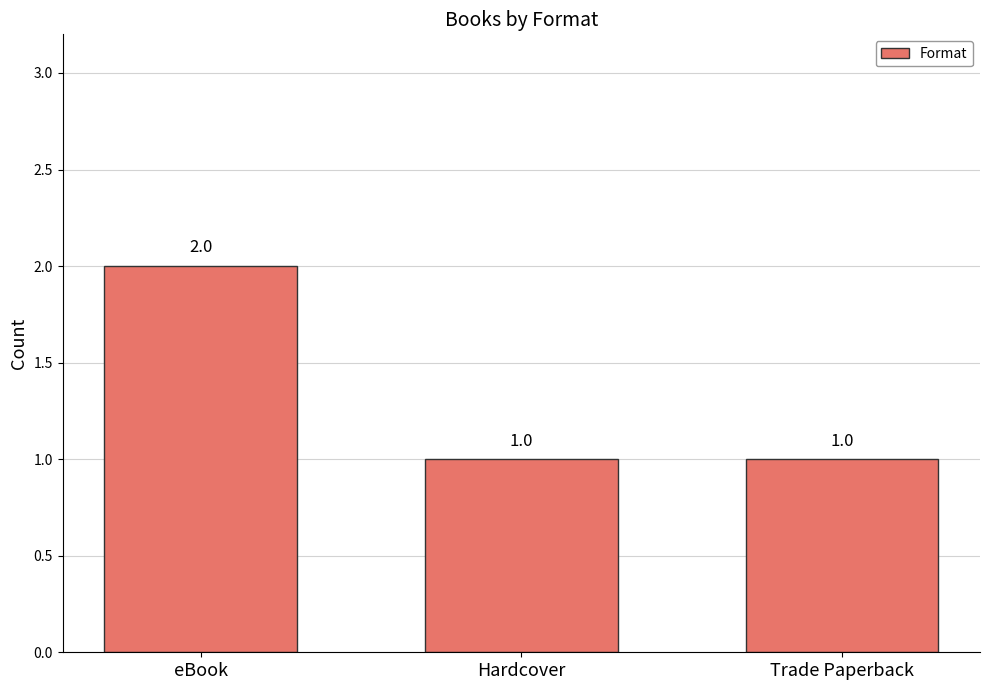

Are the bars horizontal?

No